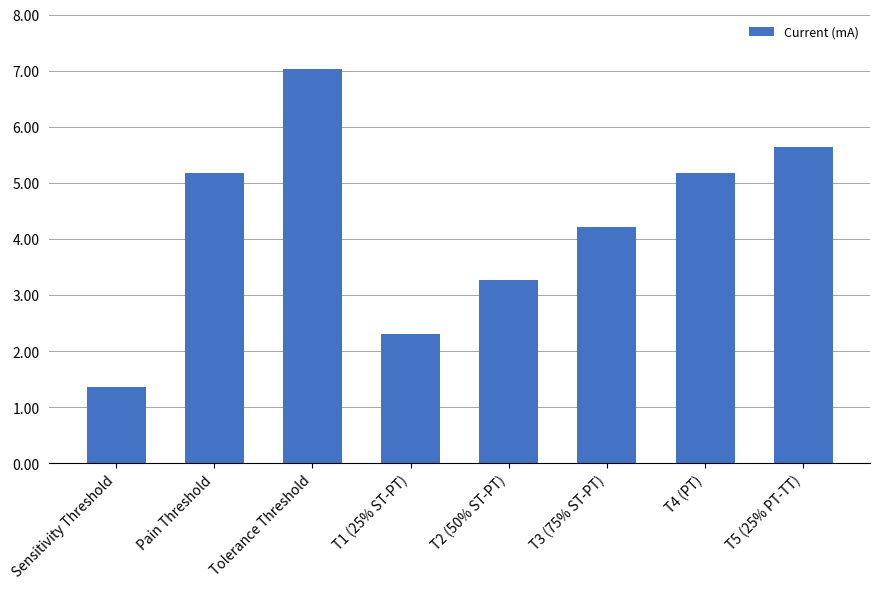

What is the ratio of the value at T1 (25% ST-PT) to the value at Pain Threshold?

0.4